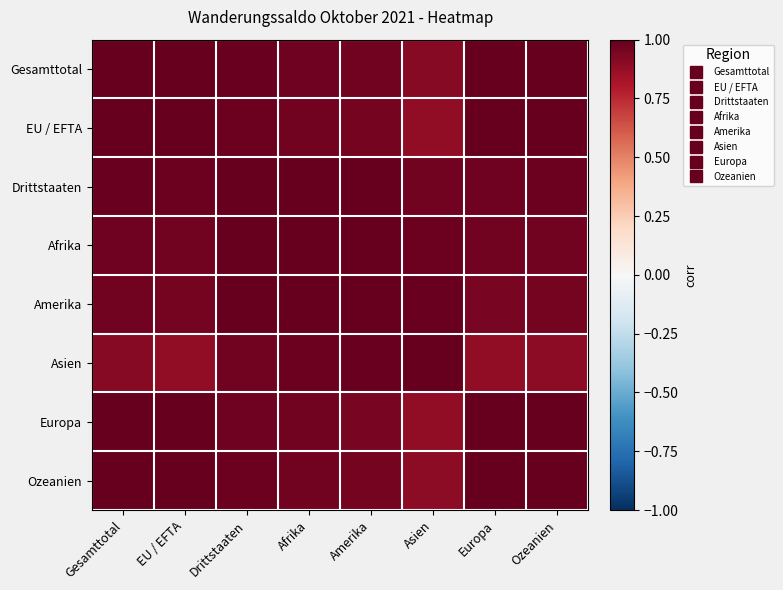

What is the spread (max minus min) of values at Europa?

0.1